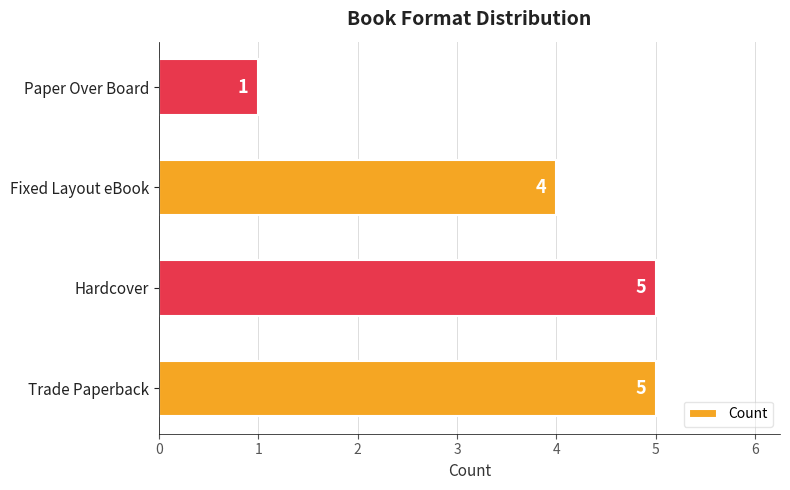

Approximately how many times larger is the value at Trade Paperback compared to Hardcover?

1.0